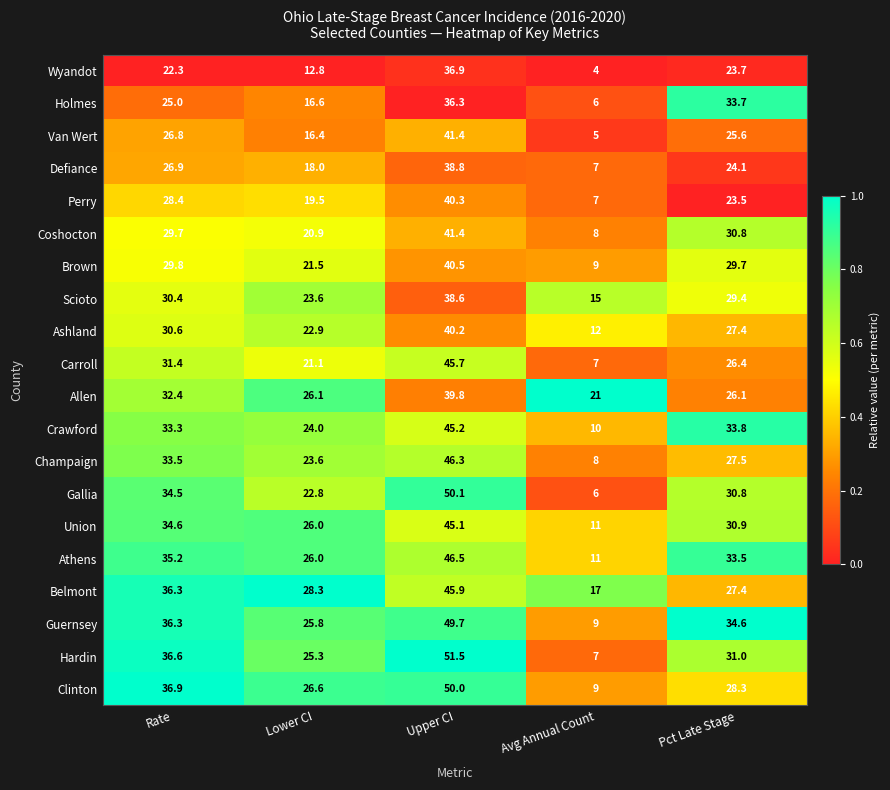

At how many categories does at least one series exceed 31?

3